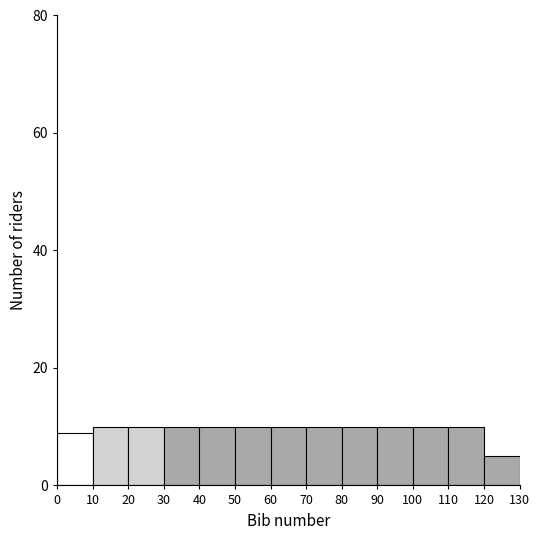

Reading left to right, list every bar in this chart as the range it spans on the x-axis followed by its height. The values are not printed on the chart, so give them approximately, as read against the axis.

0 to 10: 10
10 to 20: 10
20 to 30: 10
30 to 40: 10
40 to 50: 10
50 to 60: 10
60 to 70: 10
70 to 80: 10
80 to 90: 10
90 to 100: 10
100 to 110: 10
110 to 120: 10
120 to 130: 6